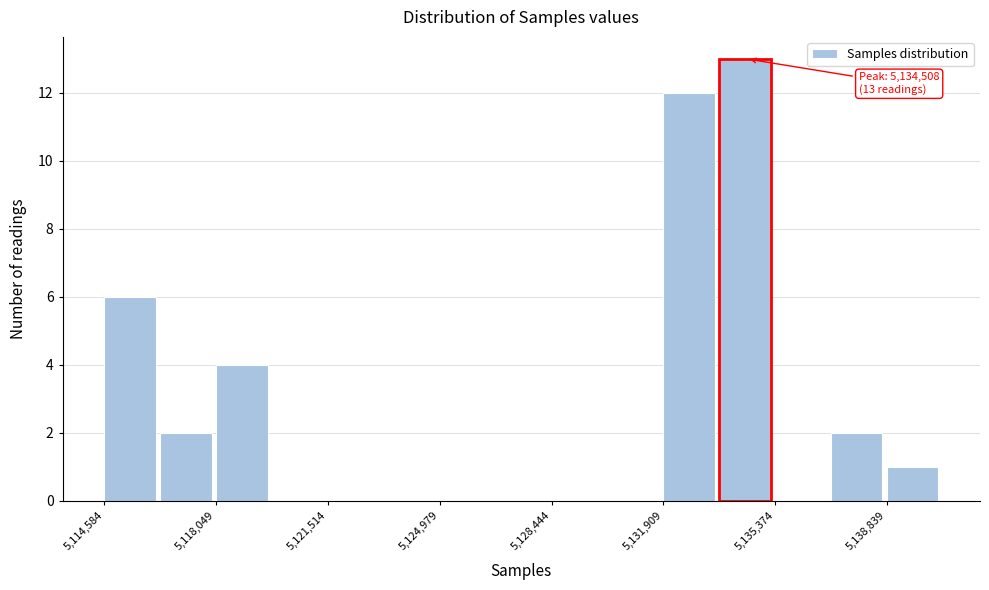

Around what value on the x-axis is the tallest bar? Give the approximate position of its centre, as read against the axis.

5134500